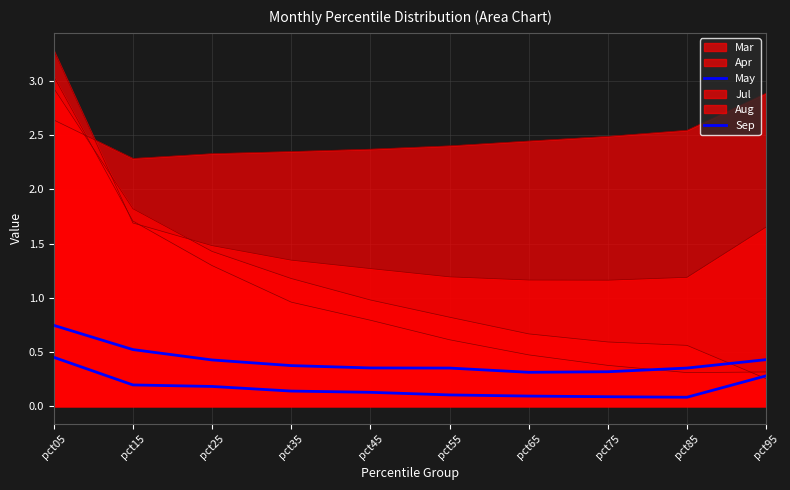

Which category has the highest value in the May series?

pct05